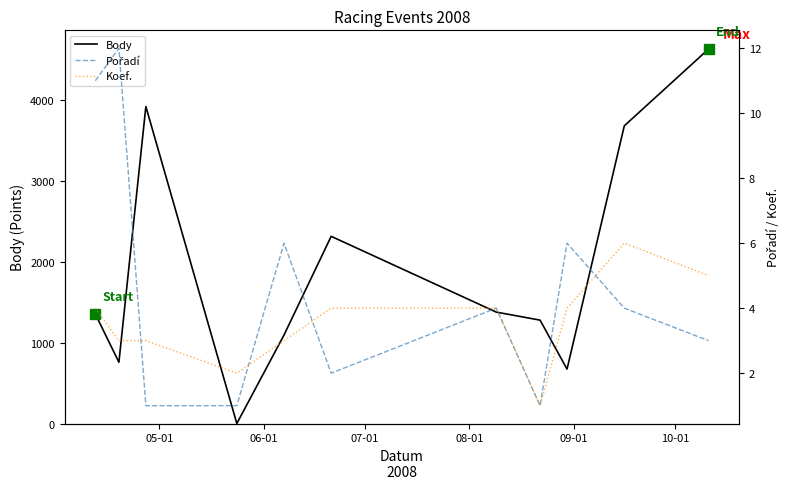

The Pořadí series shows 3 at 8. True or false?

False